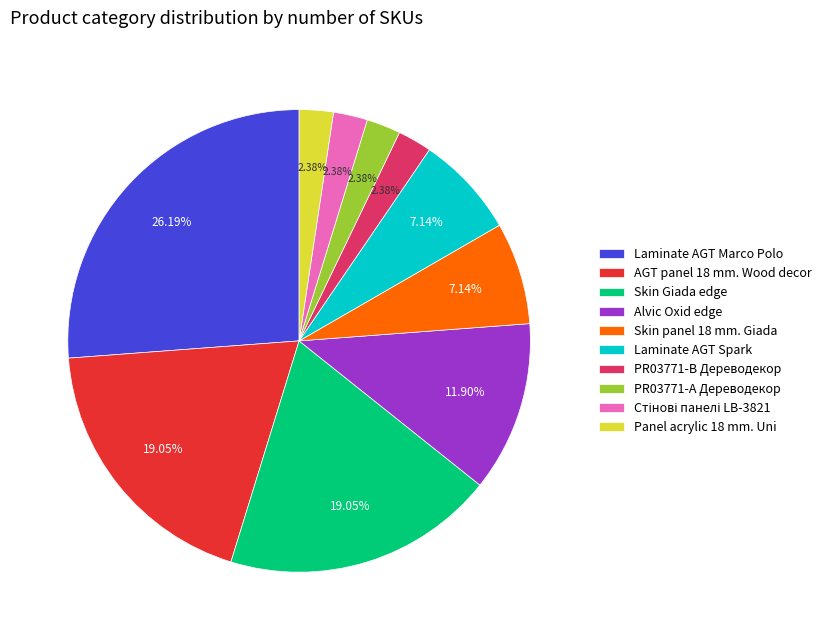

Which slice is the largest?

Laminate AGT Marco Polo